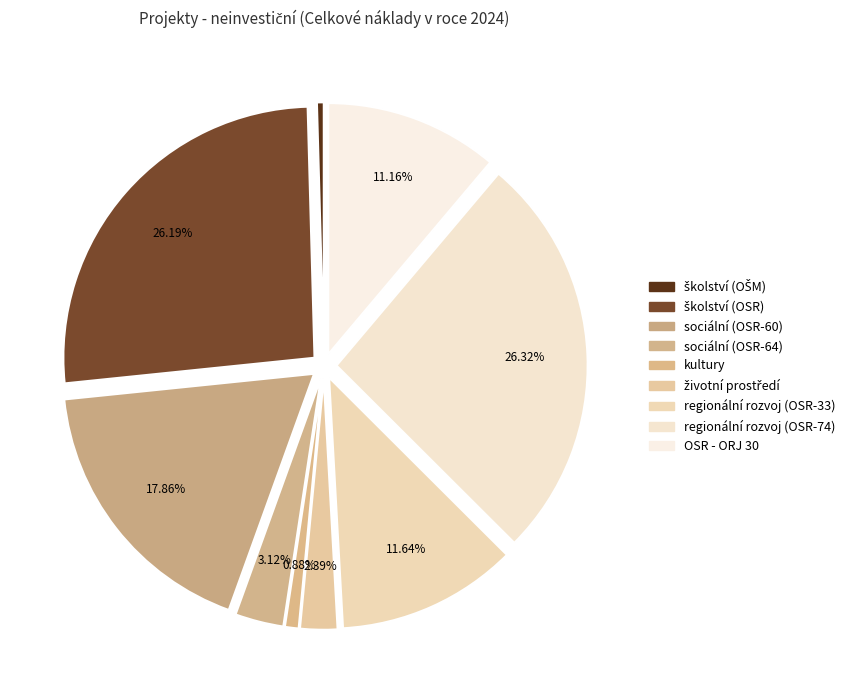

Count the number of slices in the pie.

9